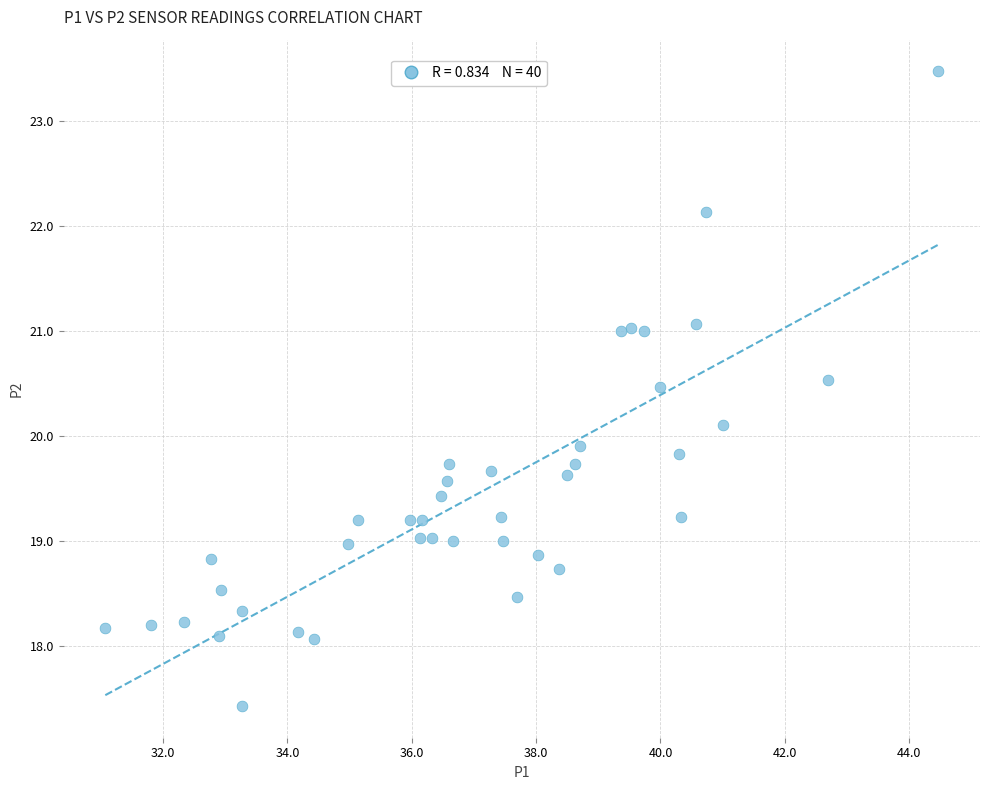

What is the range of Y values (max minus min)?

6.0